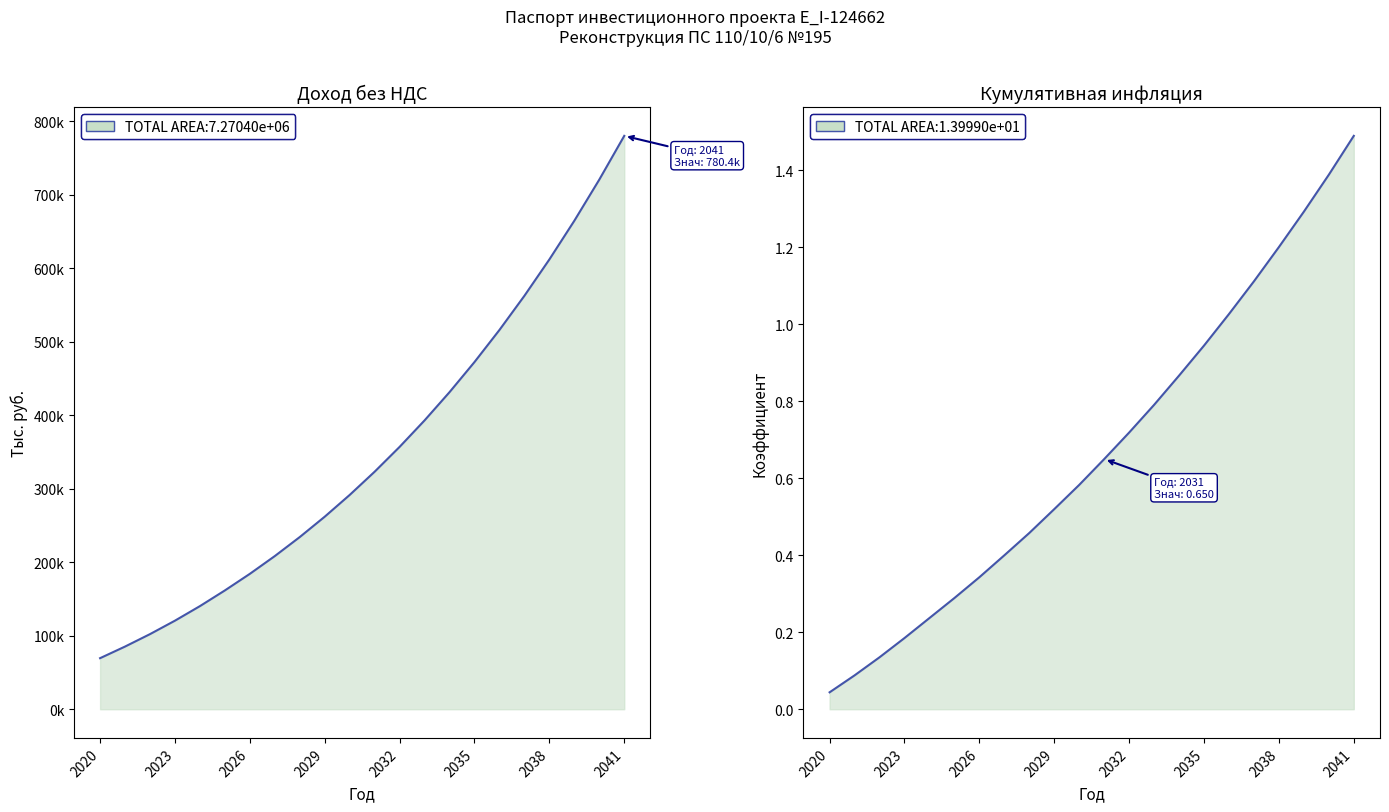

Between 2025 and 2033, which is larger?

2033